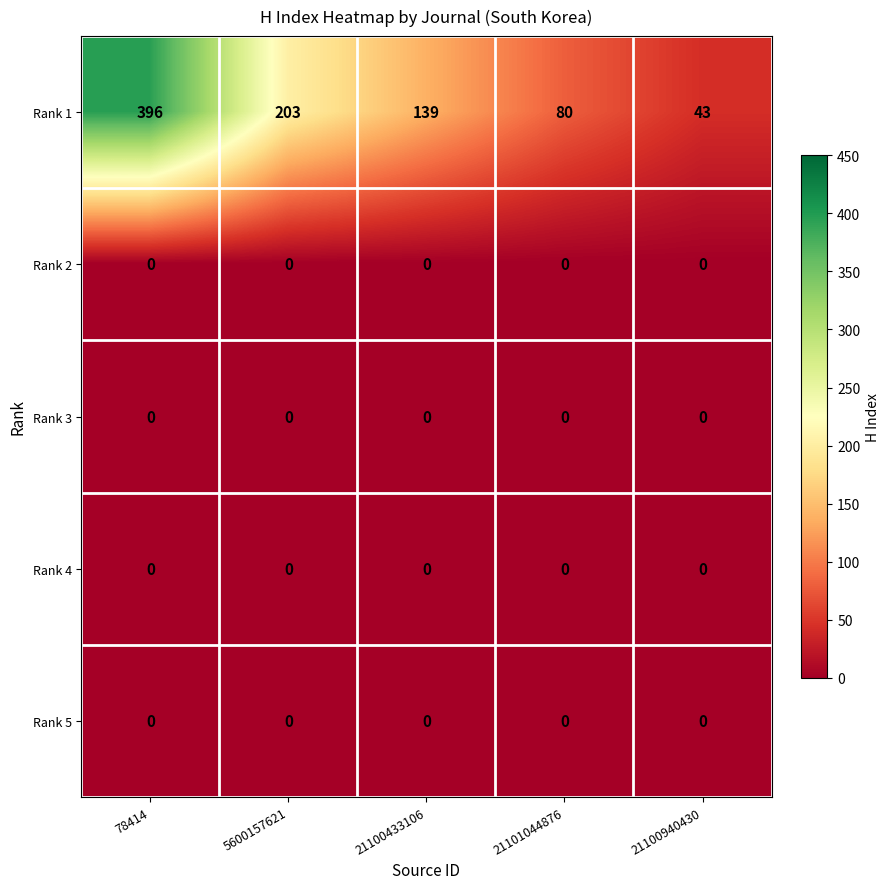

Reading left to right, list all the values displayed in this chart.

Rank 1: 78414=396	5600157621=203	21100433106=139	21101044876=80	21100940430=43
Rank 2: 78414=0	5600157621=0	21100433106=0	21101044876=0	21100940430=0
Rank 3: 78414=0	5600157621=0	21100433106=0	21101044876=0	21100940430=0
Rank 4: 78414=0	5600157621=0	21100433106=0	21101044876=0	21100940430=0
Rank 5: 78414=0	5600157621=0	21100433106=0	21101044876=0	21100940430=0